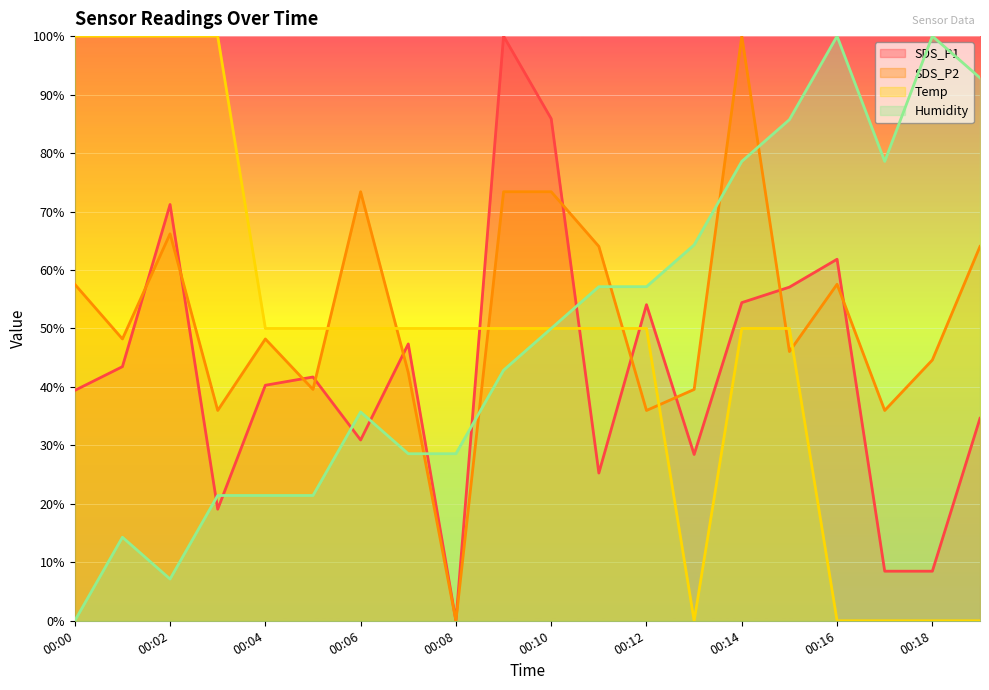

True or false: SDS_P2 has a value of 73.4 at 00:10.

True